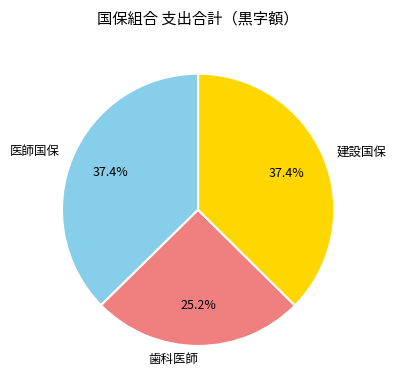

Does any single category account for the majority?

No